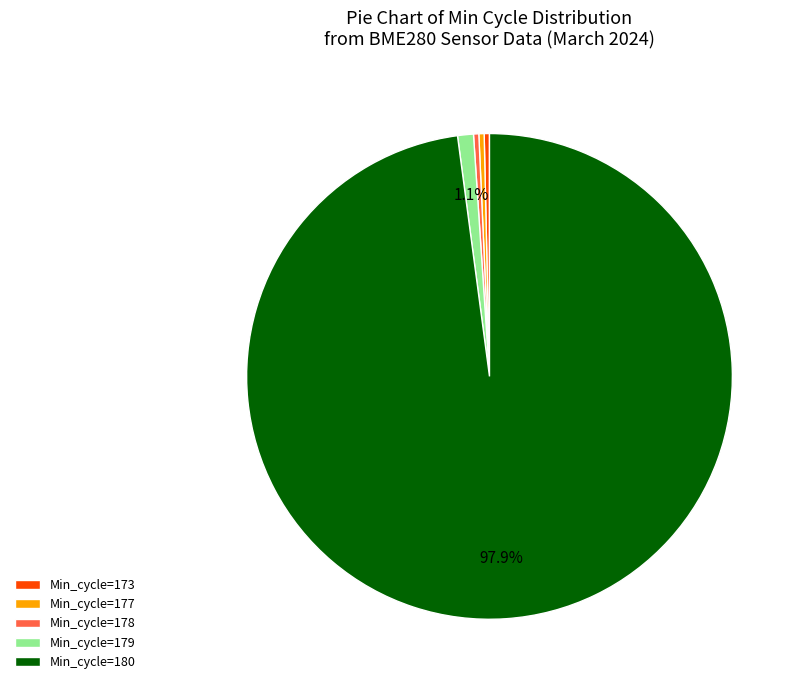

Which slice is the largest?

Min_cycle=180